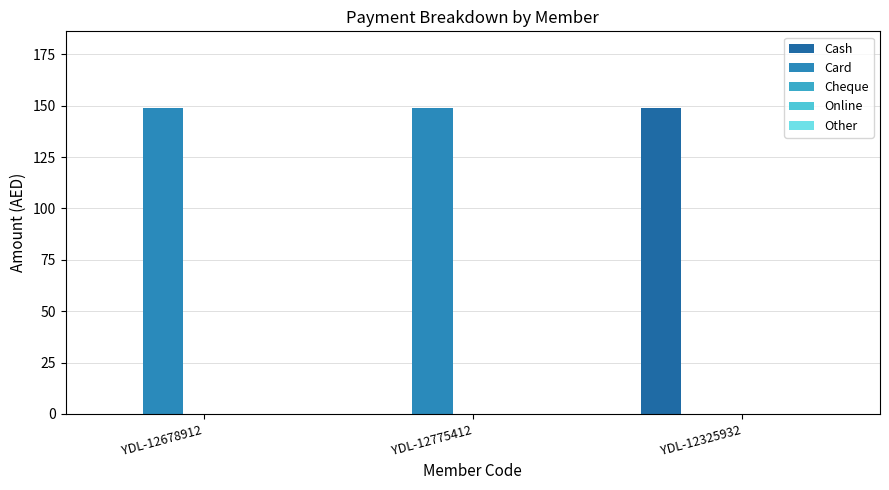

Read the Cash value at YDL-12325932, to the nearest 5.

150